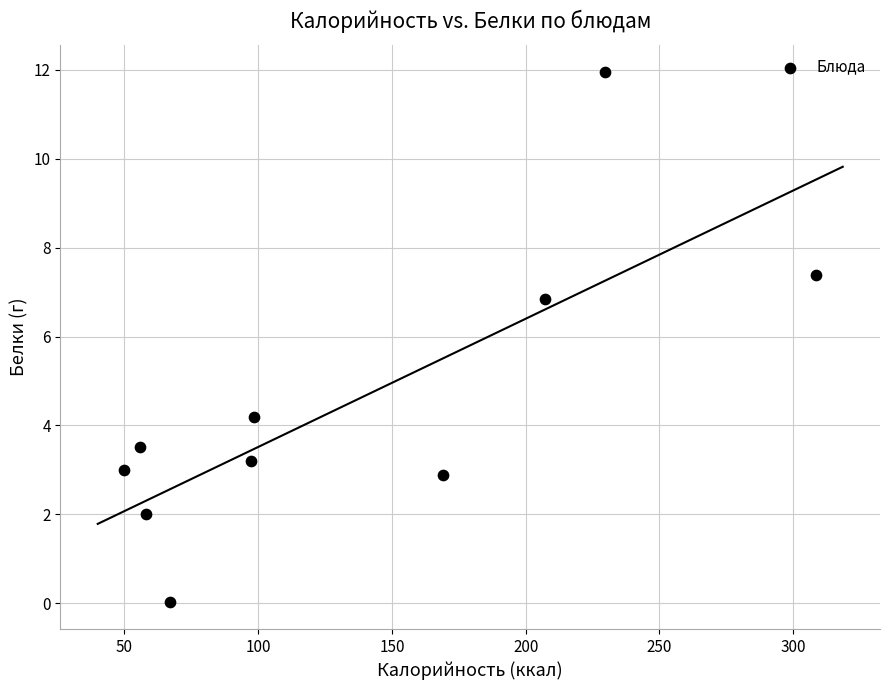

What is the average Y value?

4.5